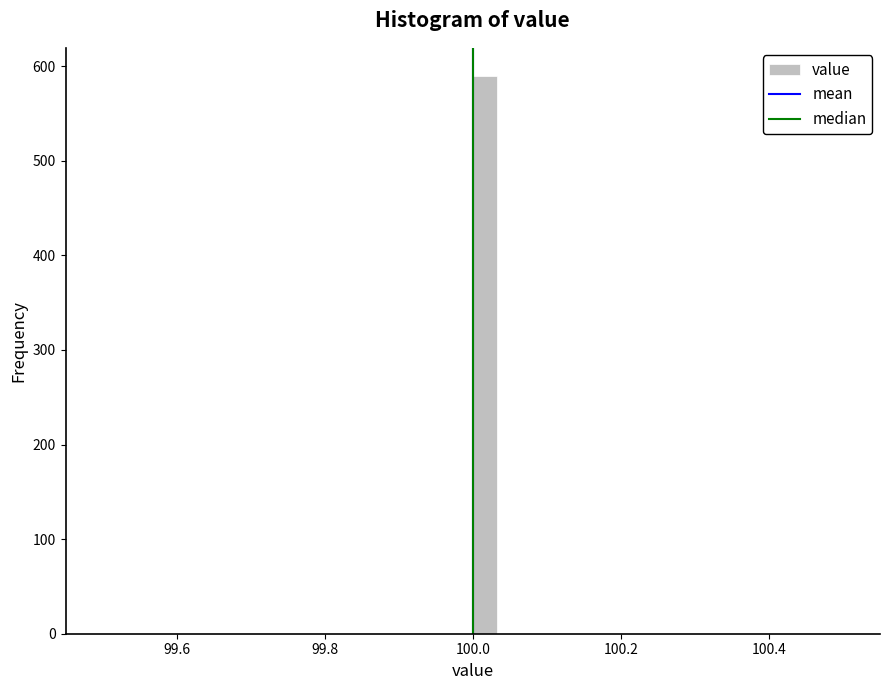

Around what value on the x-axis is the tallest bar? Give the approximate position of its centre, as read against the axis.

100.02